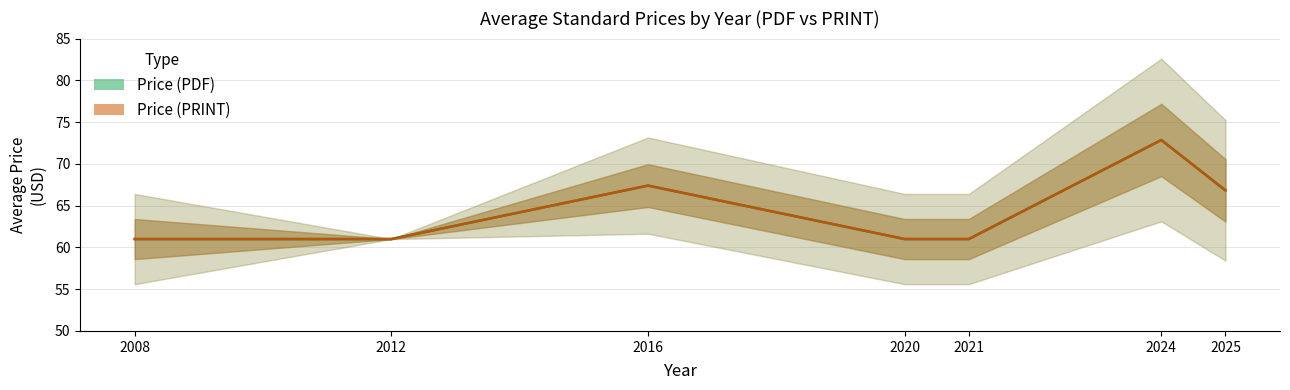

Which series has the largest range (max minus min)?

Price (PDF)